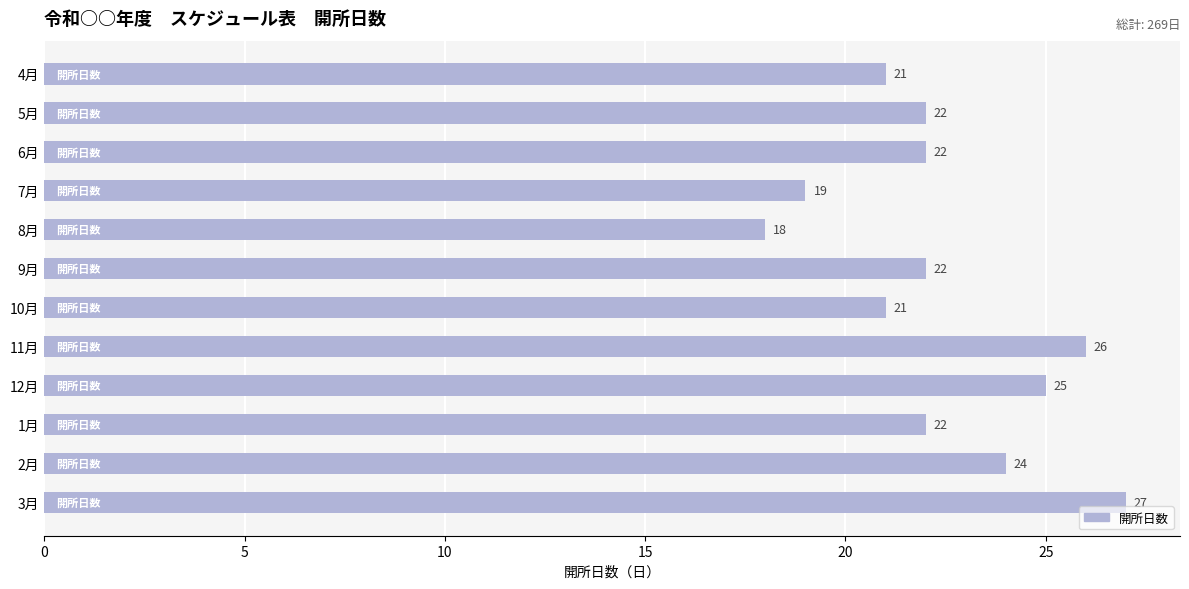

What is the value of the 6th bar from the top?

22